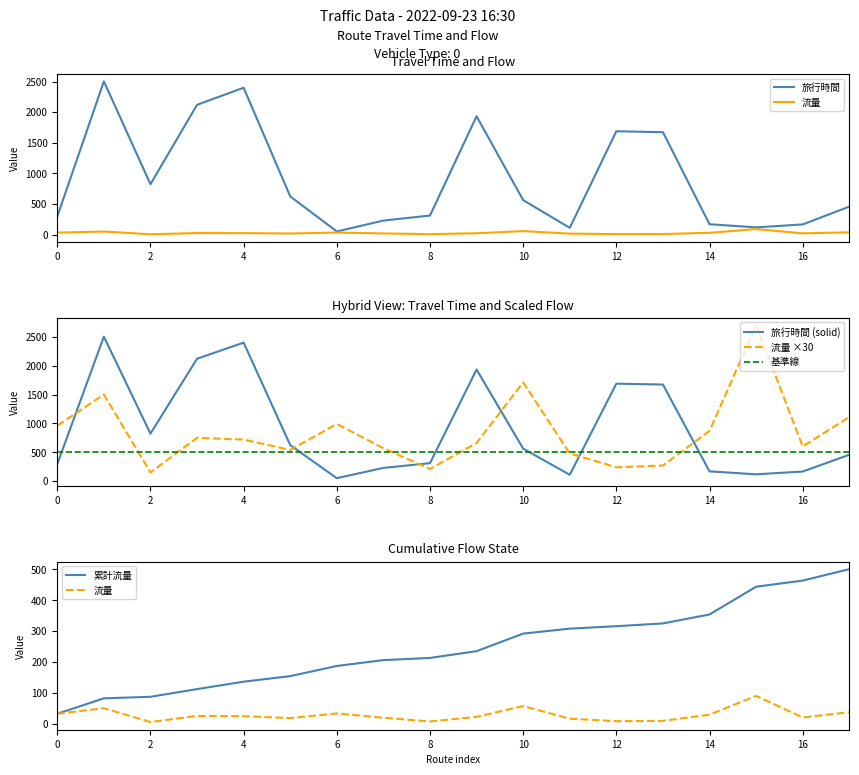

What is the maximum value shown in the chart?

2700